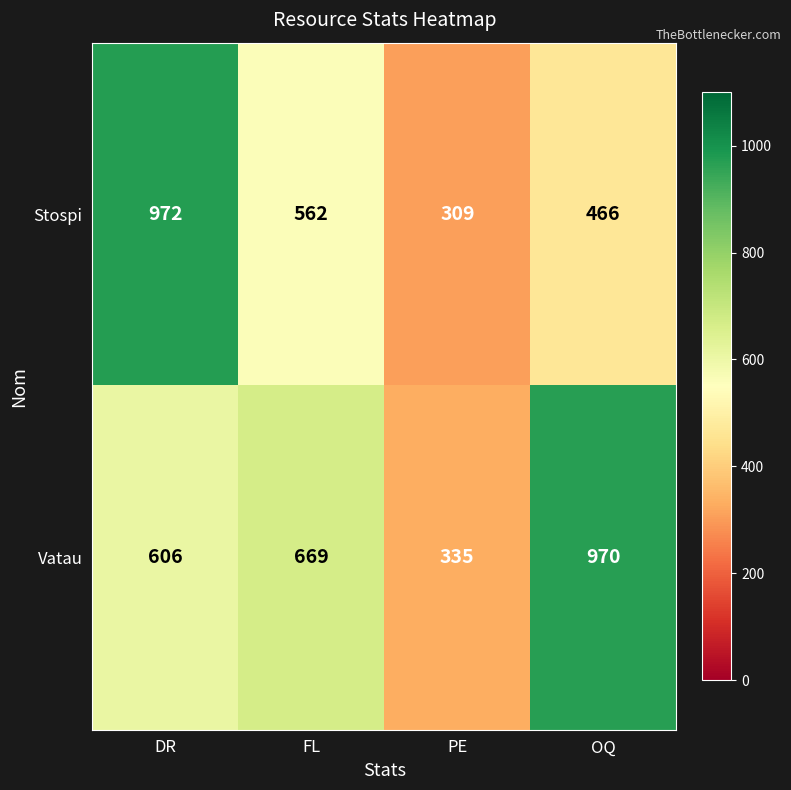

What is the sum of the Stospi values at FL and PE?

871